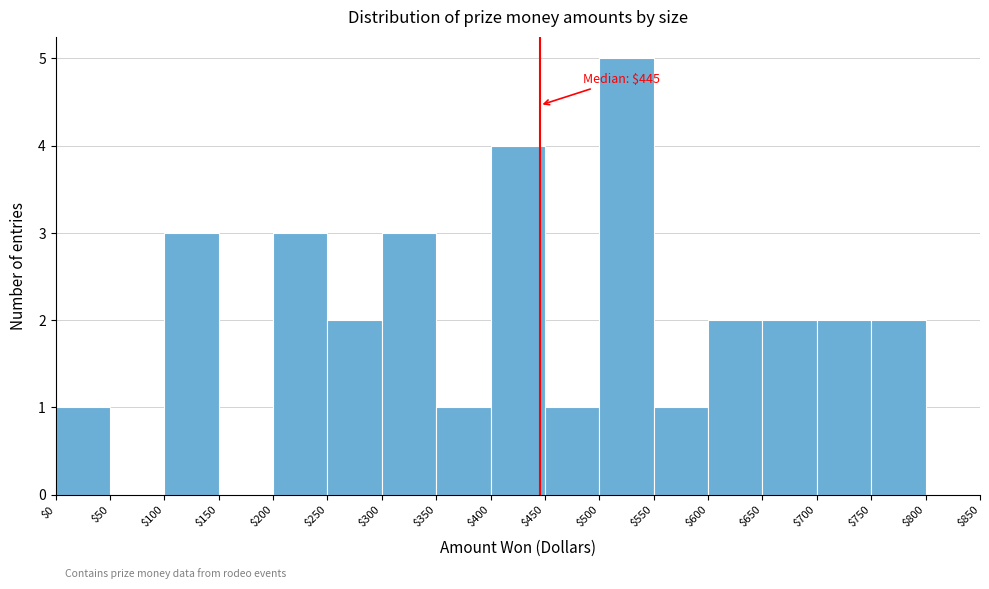

Over which range of the x-axis is the bar tallest?

$500 to $550